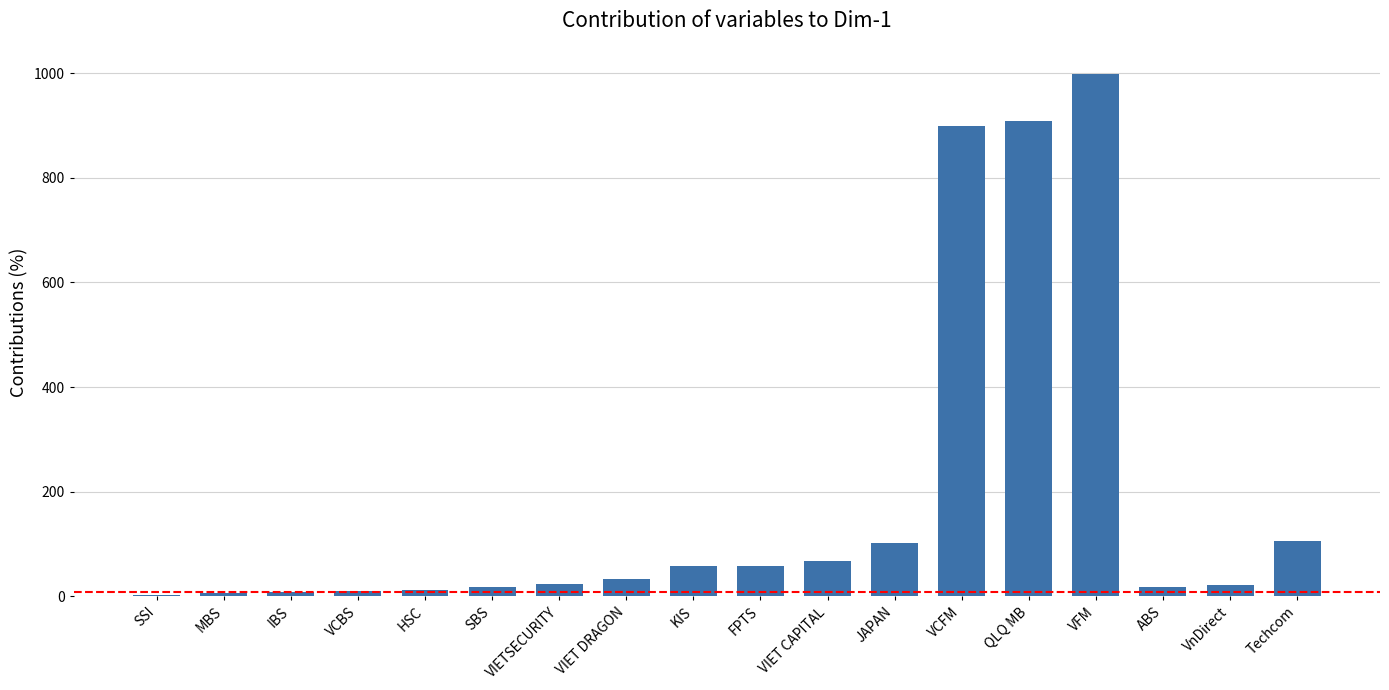

Which category has the highest value across all series?

VFM